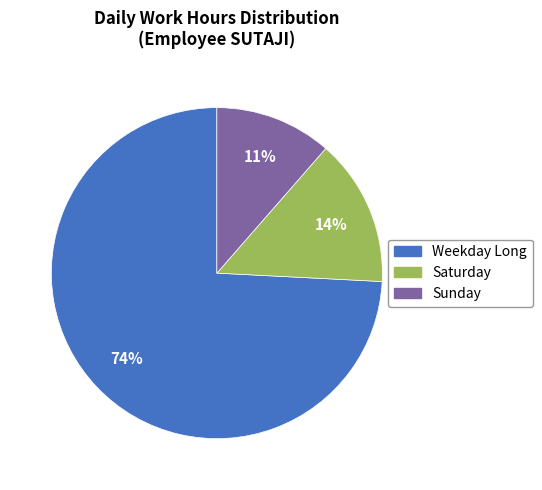

What is the smallest slice in the pie chart?

Sunday